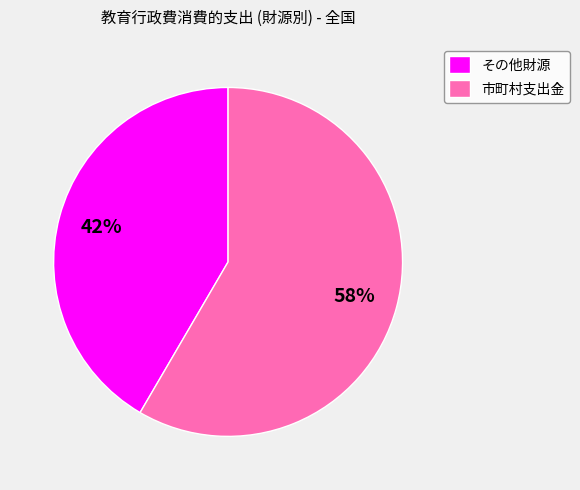

To the nearest percent, what is the average slice percentage?

50%